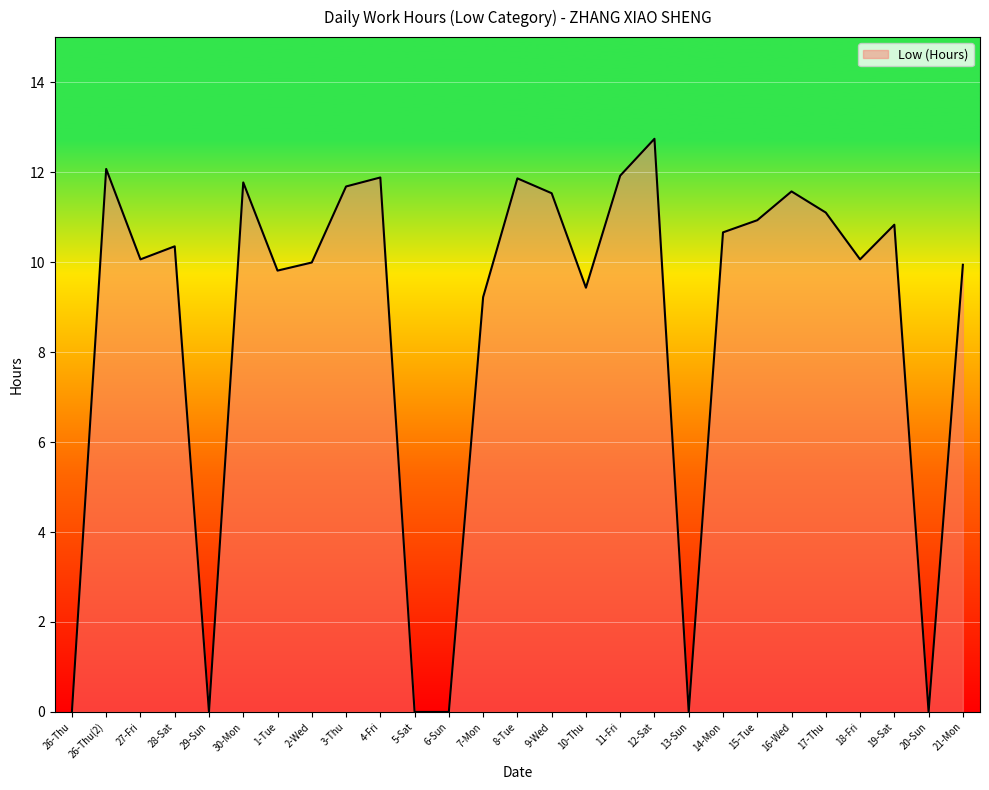

Which has a higher value, 4-Fri or 17-Thu?

4-Fri